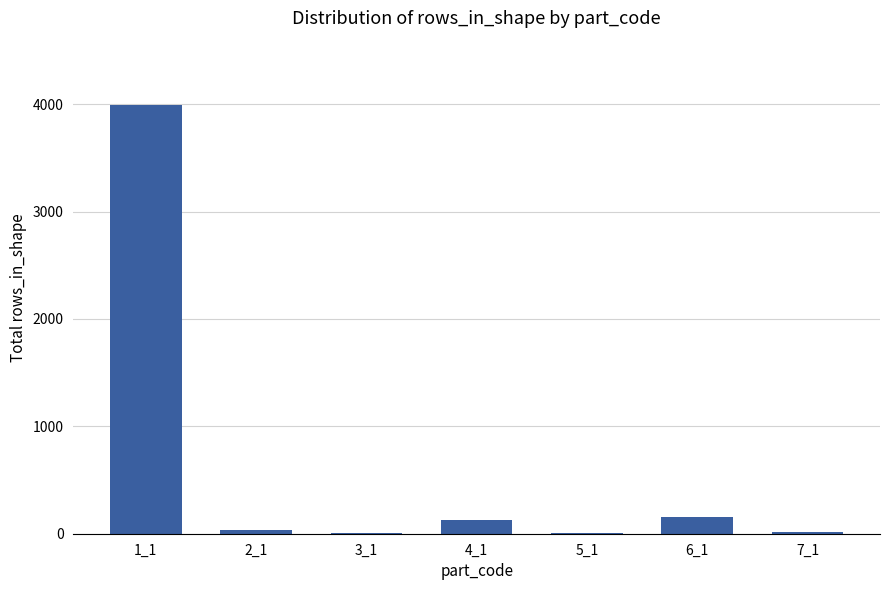

Is it true that the value at 1_1 is 3992?

True